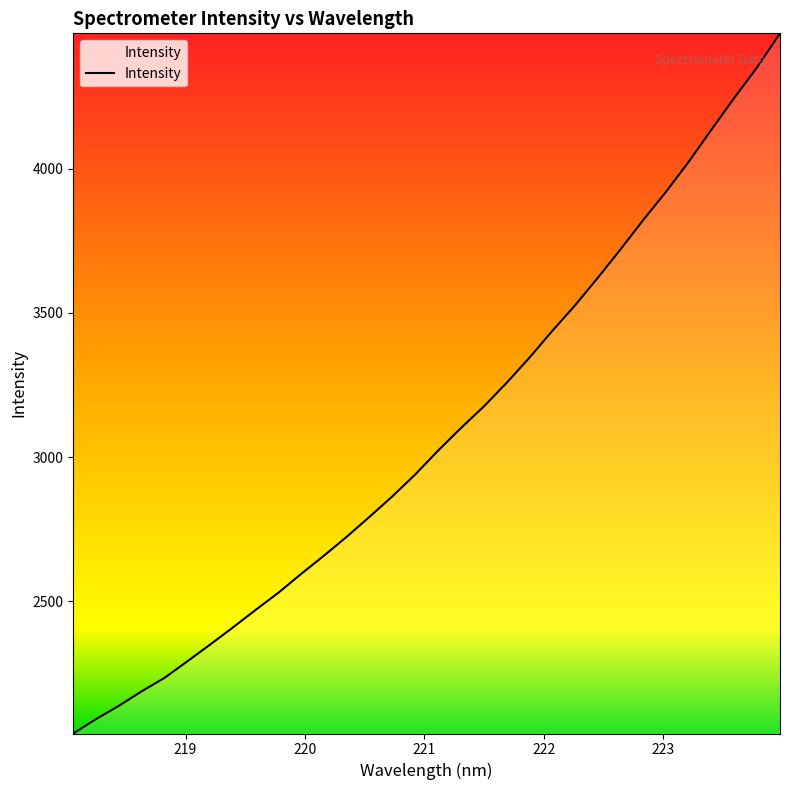

Reading right to left, list all the values displayed in this chart.

4469.1	4351.7	4246.1	4136.4	4024.6	3920.5	3822.5	3720.5	3621.6	3526.3	3437.3	3344.9	3257.6	3175.8	3101.3	3023.3	2940.9	2865.2	2794.4	2725.2	2659.5	2596.2	2530.8	2471.2	2410.0	2350.6	2292.5	2235.1	2188.5	2138.2	2092.2	2042.2